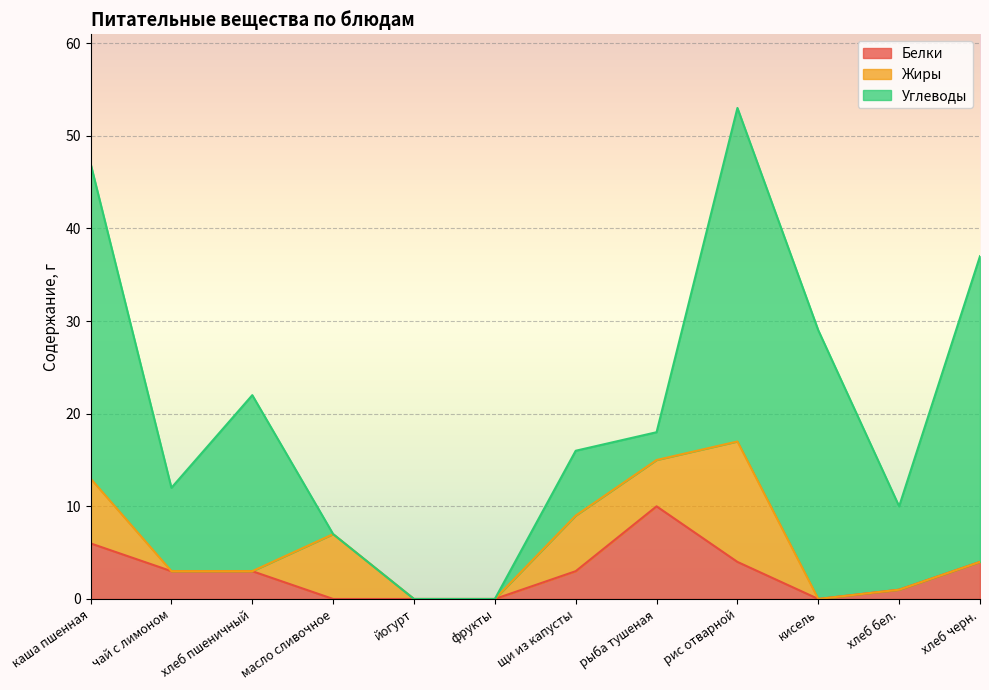

What is the average value of the Углеводы series?

15